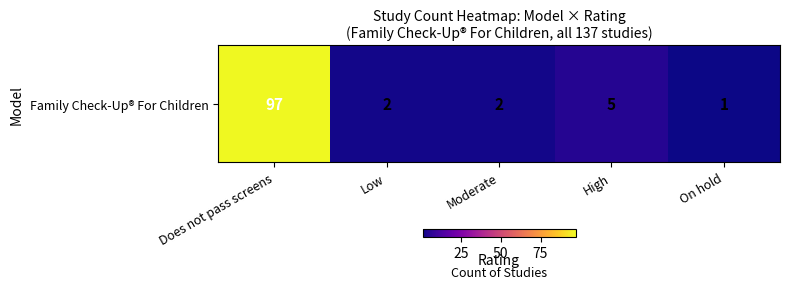

Reading left to right, list all the values displayed in this chart.

Does not pass screens=97	Low=2	Moderate=2	High=5	On hold=1